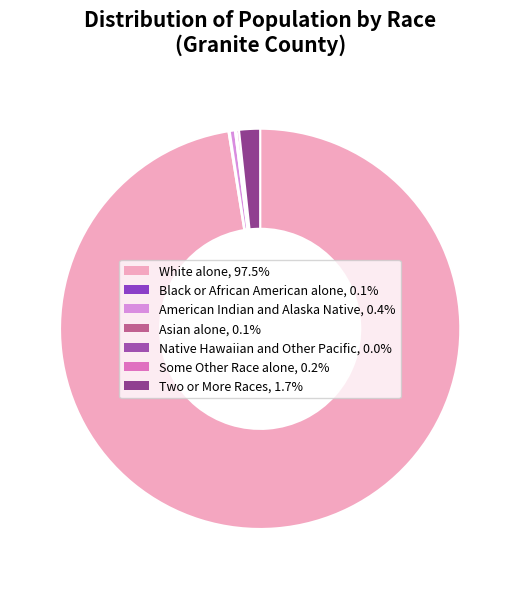

Count the number of slices in the pie.

7